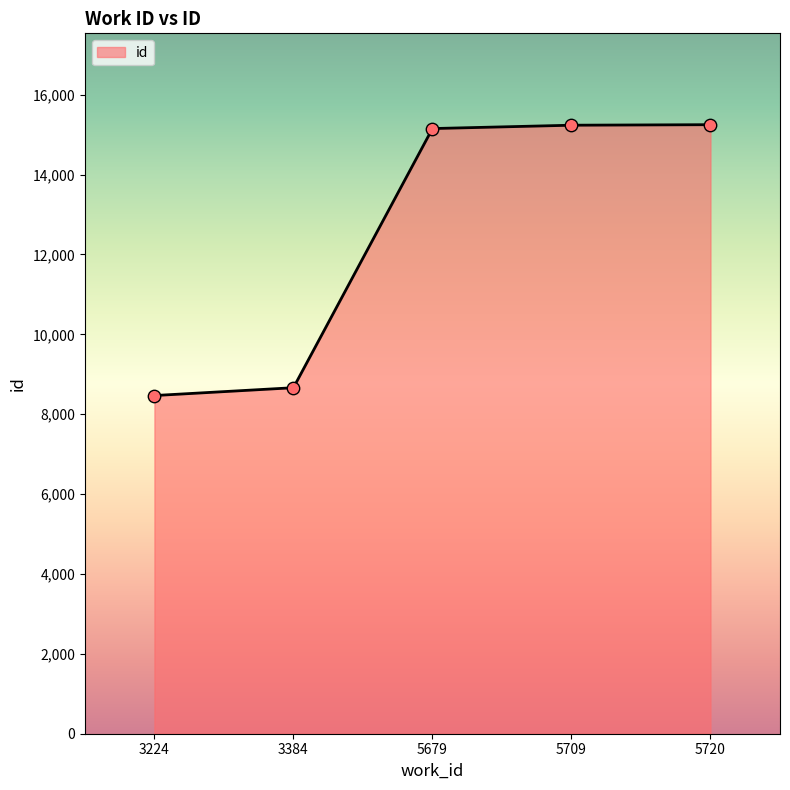

Approximately how many times larger is the value at 5679 compared to 3224?

1.8